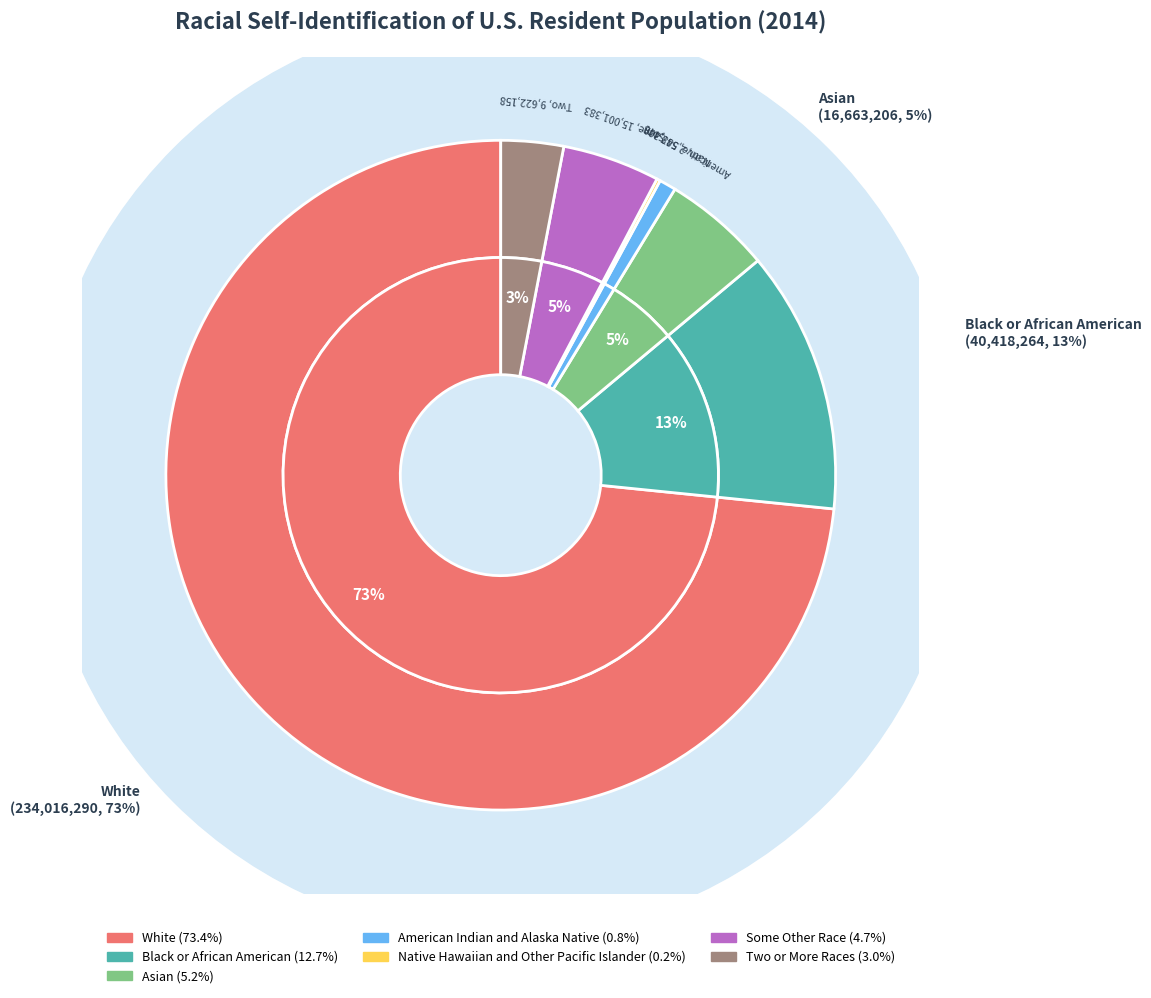

To the nearest percent, what is the difference between the largest and smallest slice percentages?

73%